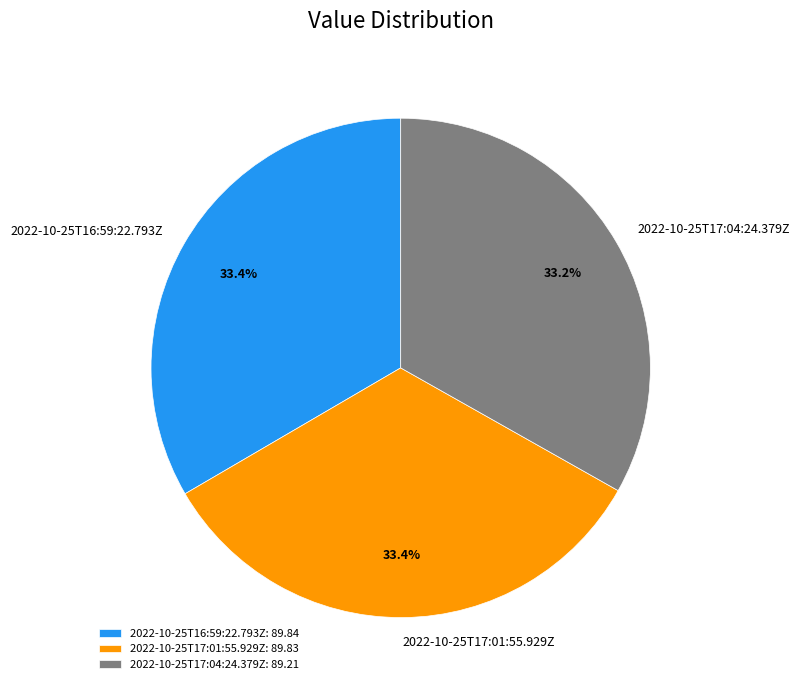

Combined, do 2022-10-25T17:01:55.929Z and 2022-10-25T16:59:22.793Z account for over 50%?

Yes